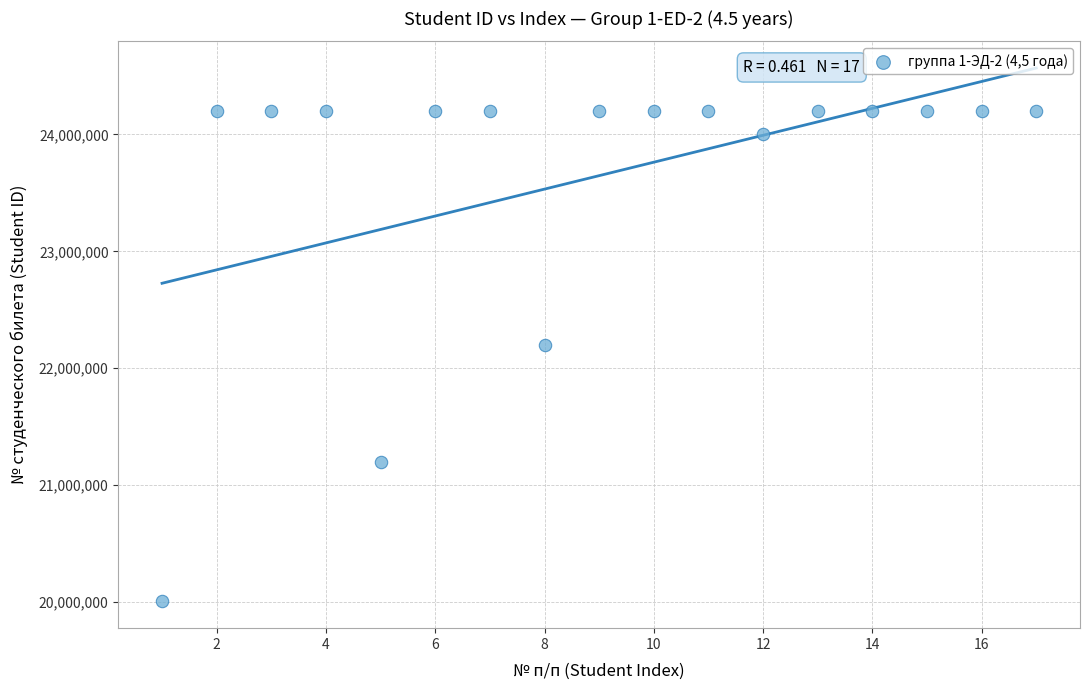

What is the range of Y values (max minus min)?

4198234